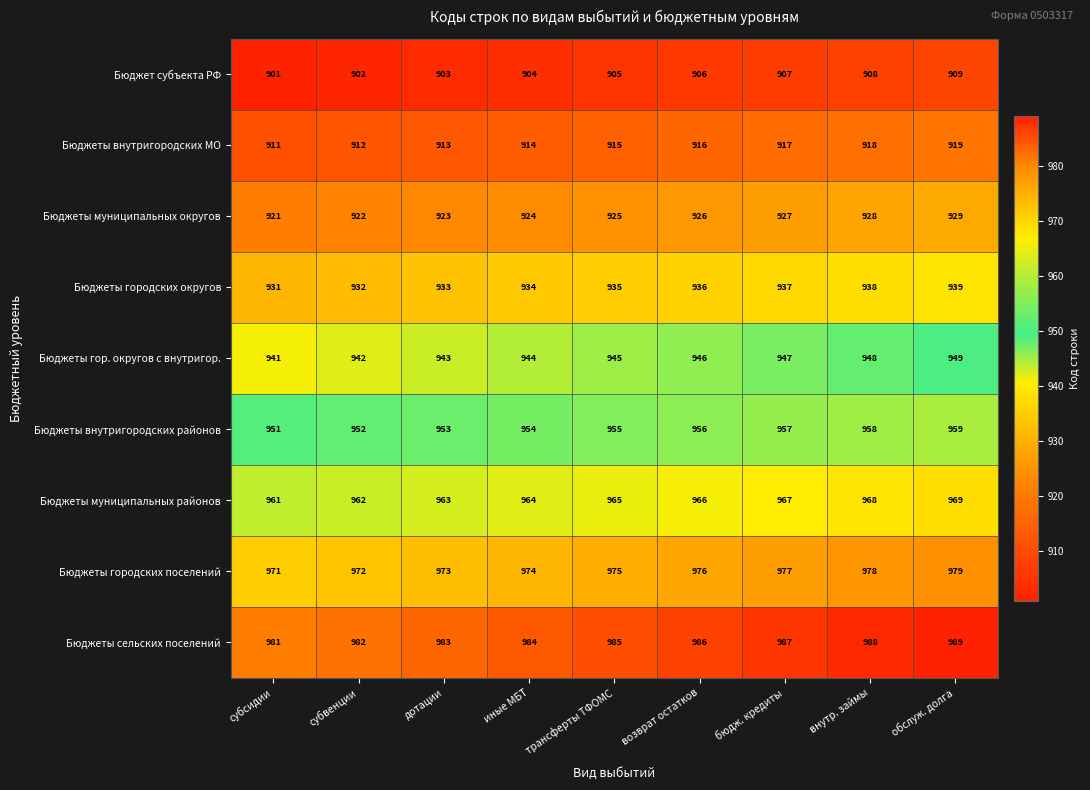

Which label corresponds to the smallest value in the chart?

субсидии